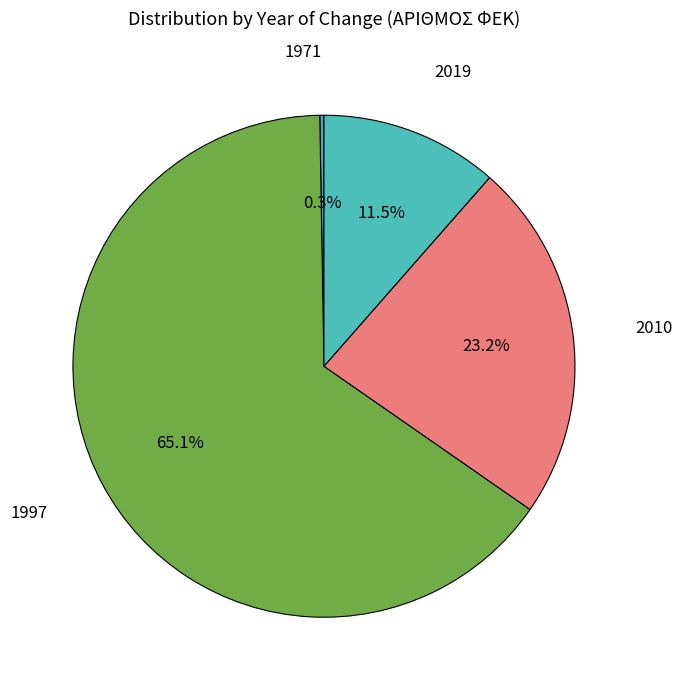

Is there any slice that represents more than half of the pie?

Yes